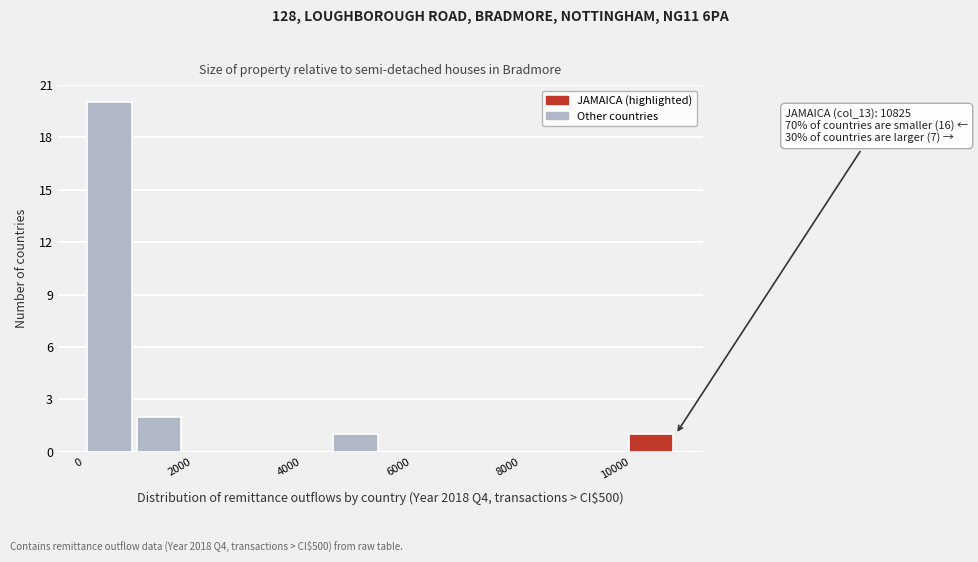

Which range on the x-axis has the tallest bar?

0 to 1000